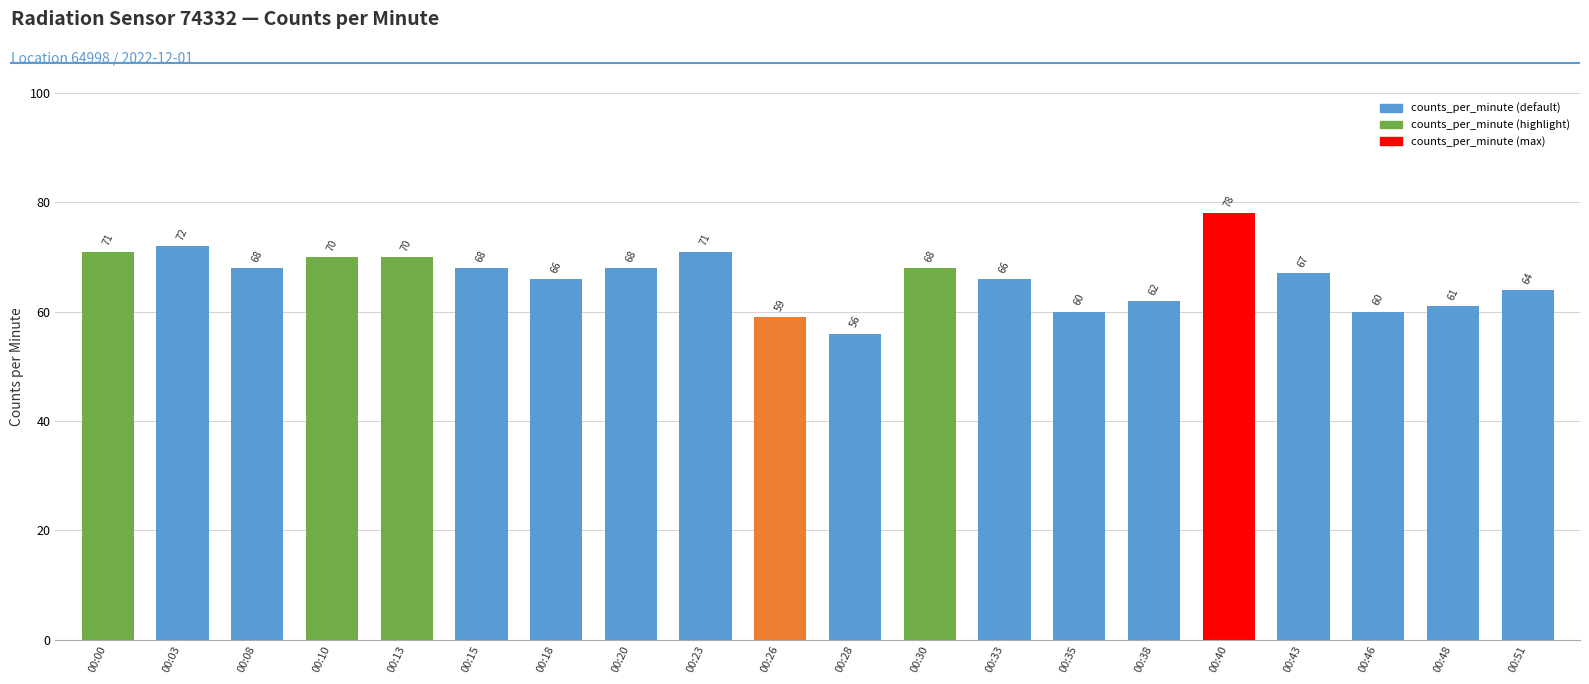

The chart shows a value of 61 at 00:48. True or false?

True